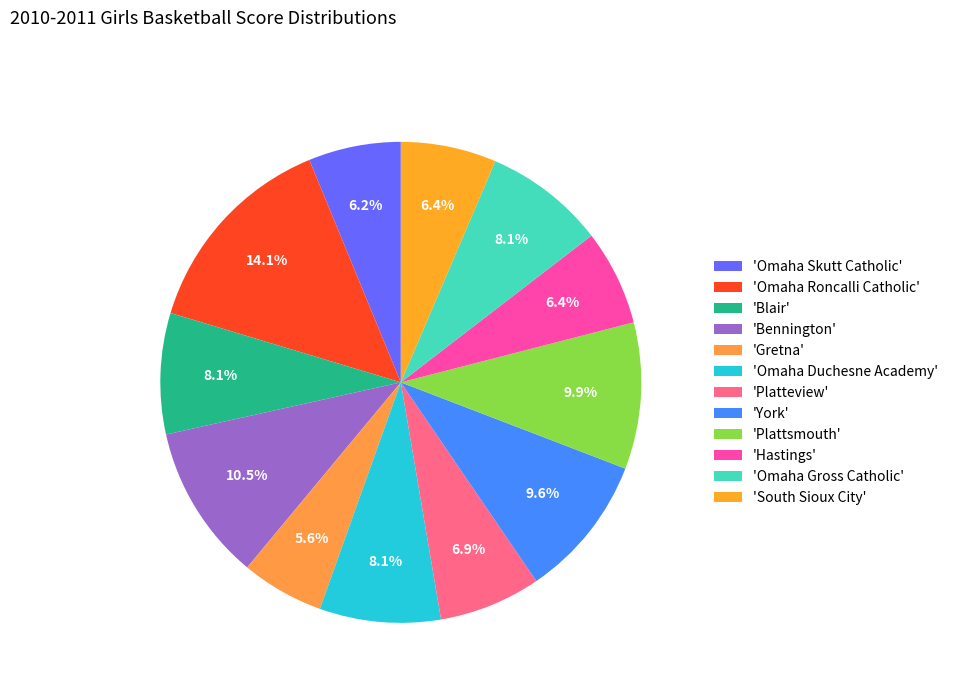

How many slices are in this pie chart?

12